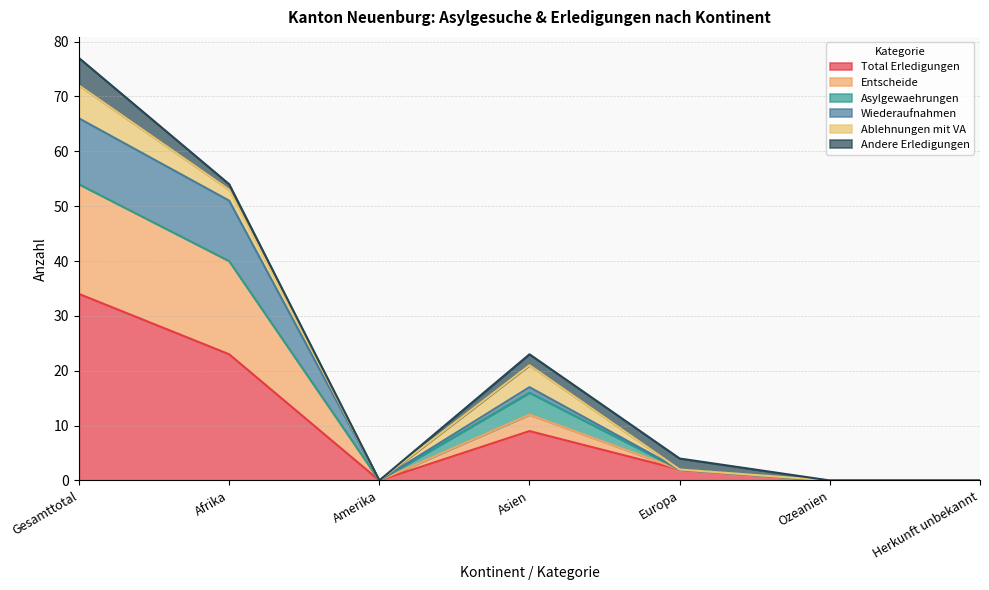

True or false: Entscheide has more than 1 points higher than both neighbors.

False